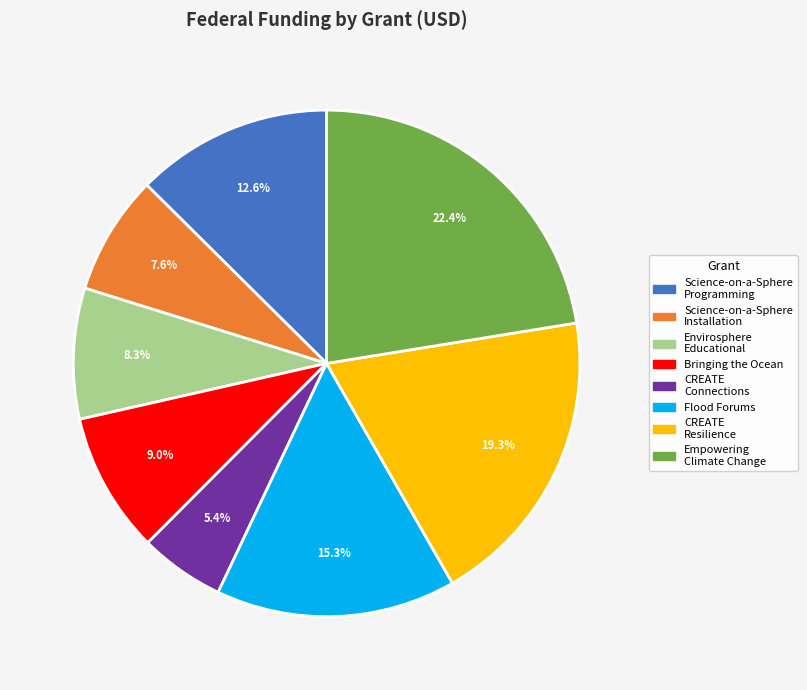

What portion of the pie excludes Science-on-a-Sphere Programming?

87.4%